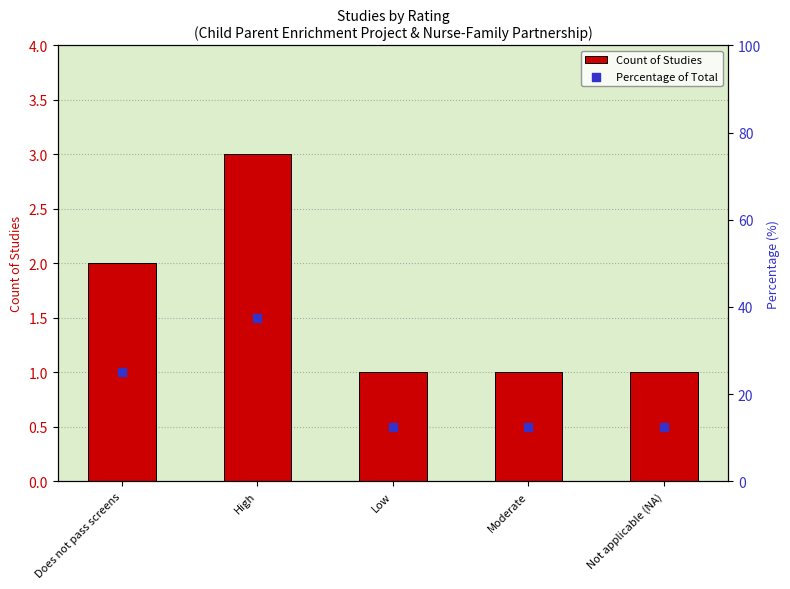

Is the value of Percentage of Total at Does not pass screens greater than the value of Count of Studies at Does not pass screens?

Yes